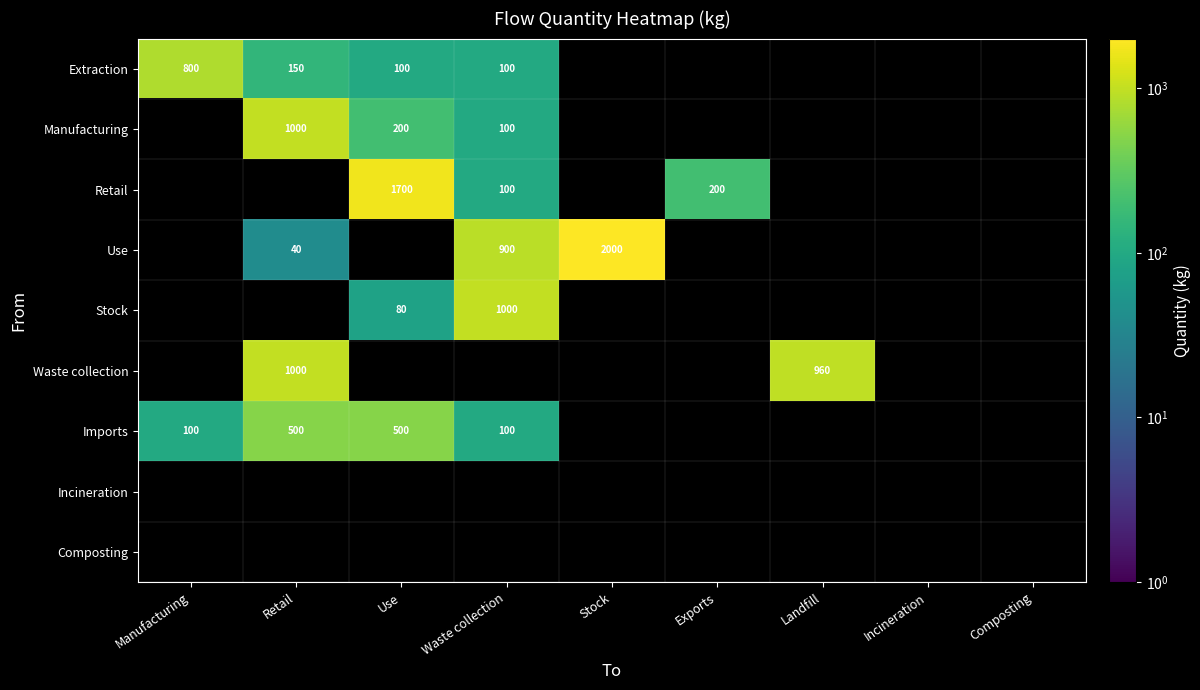

The Use series shows 2000 at Stock. True or false?

True